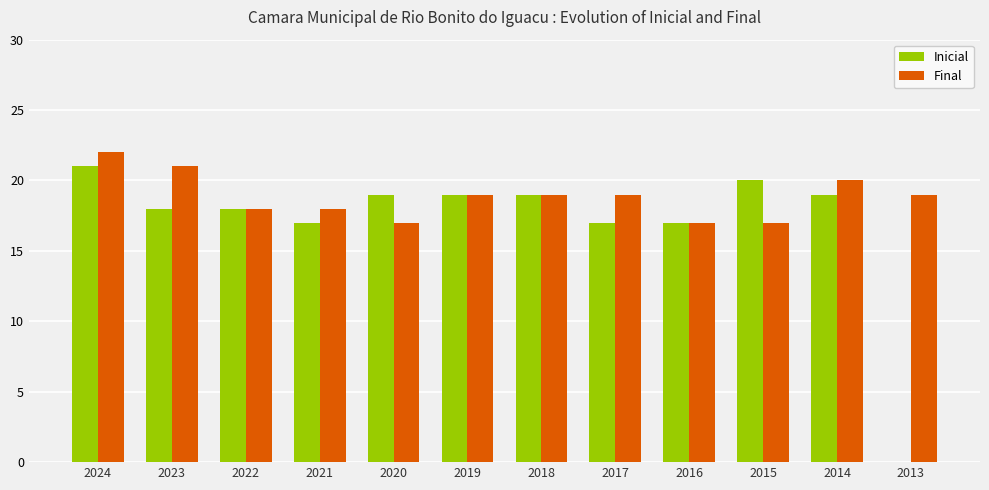

Is the value of Inicial at 2016 greater than the value of Final at 2017?

No